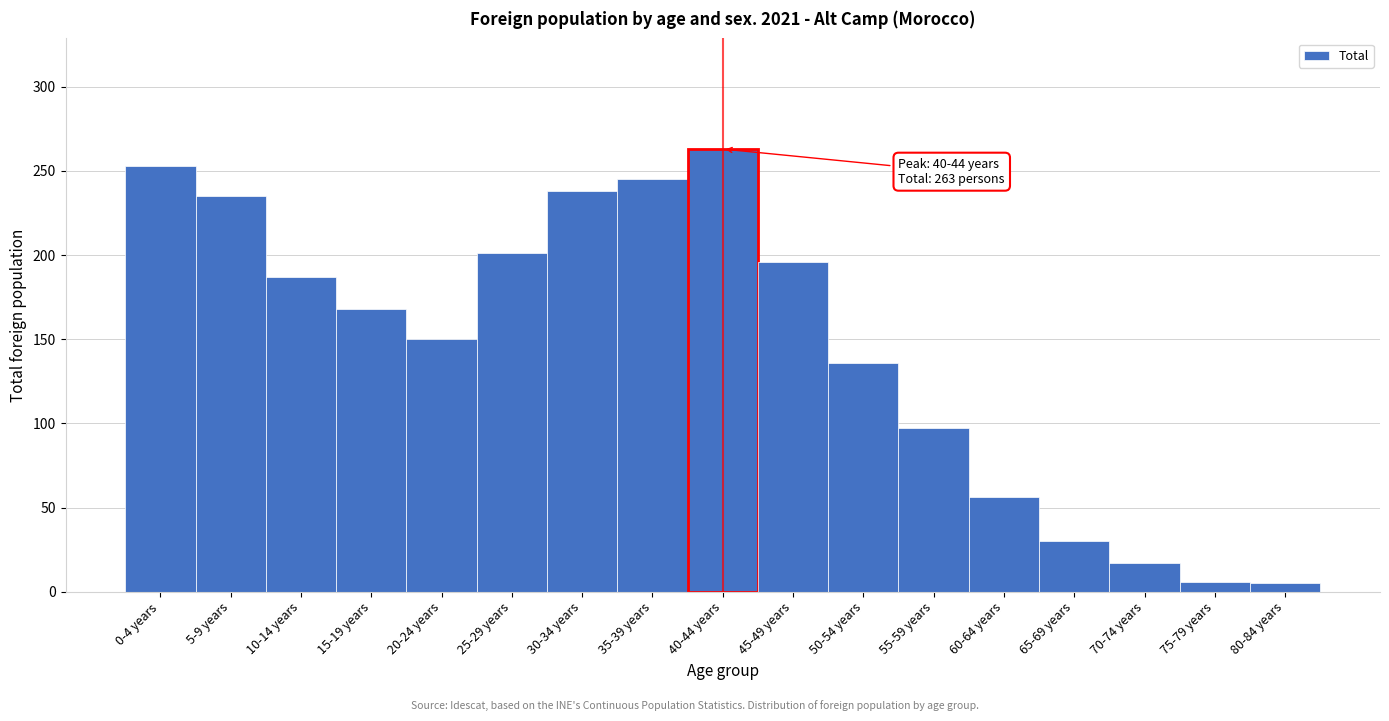

What is the average value?

146